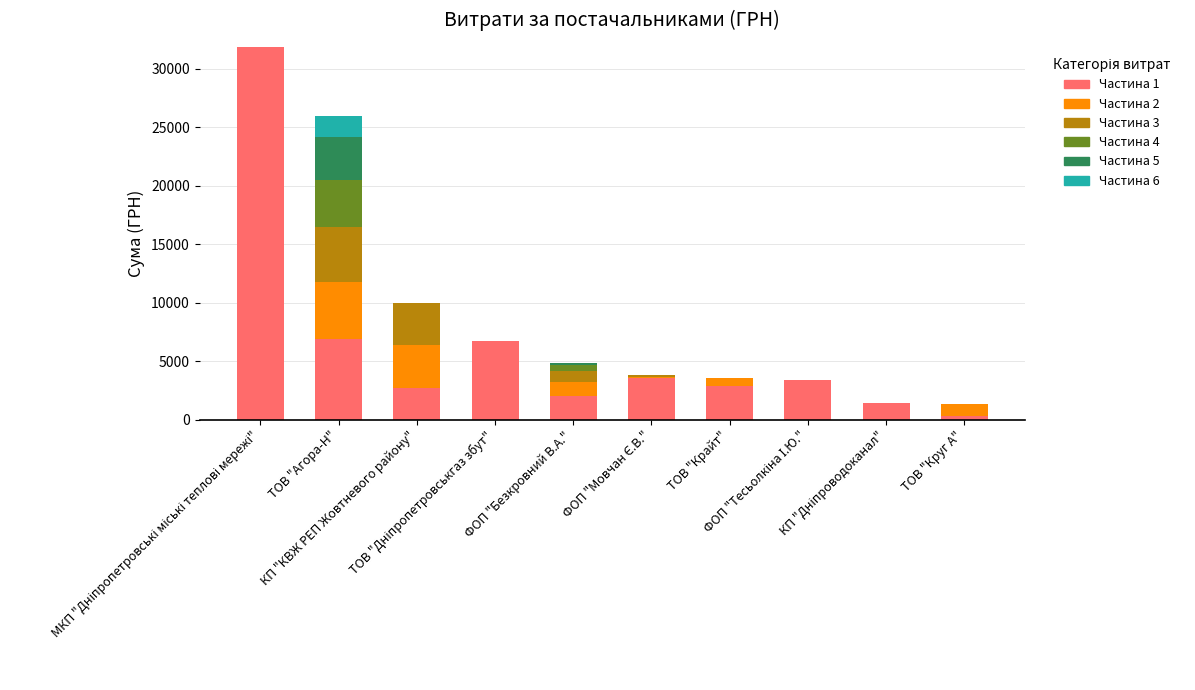

What is the highest value of the Частина 1 series?

31865.0